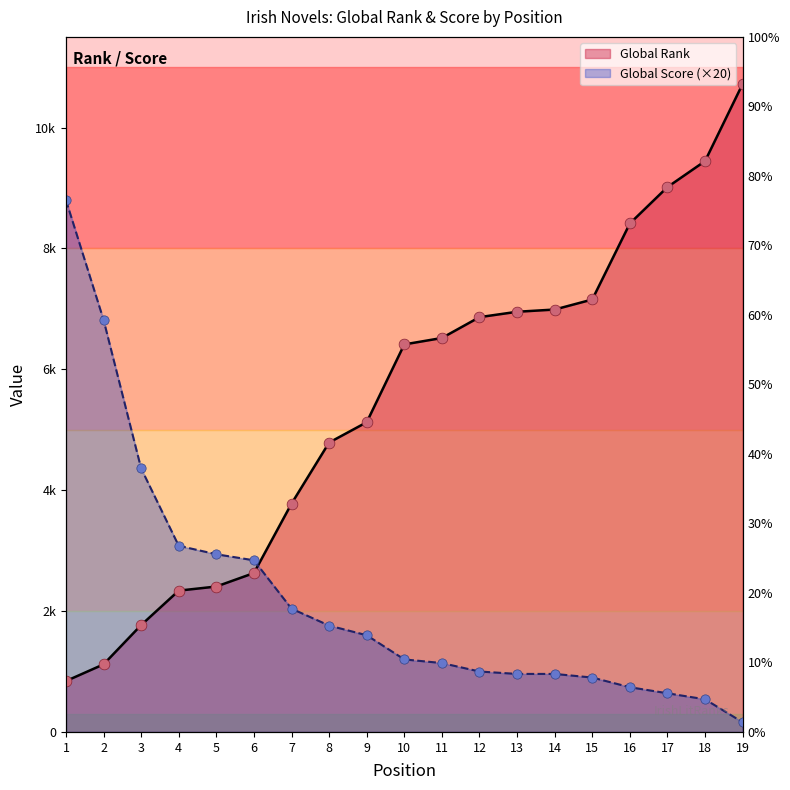

What is the total value across all series at 11?

7658